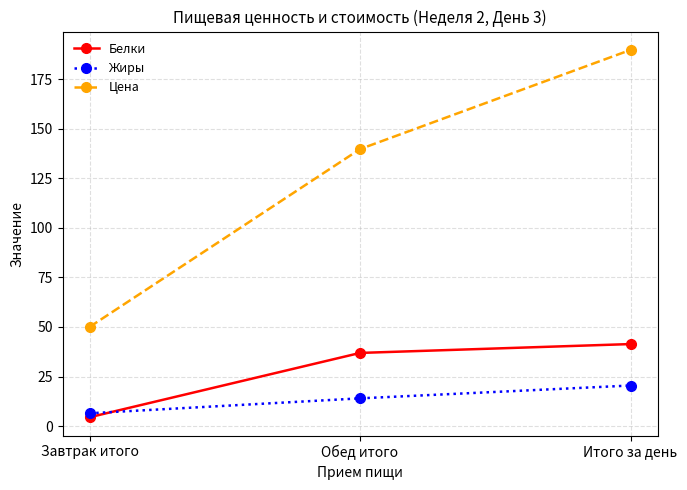

How many lines are shown in the chart?

3